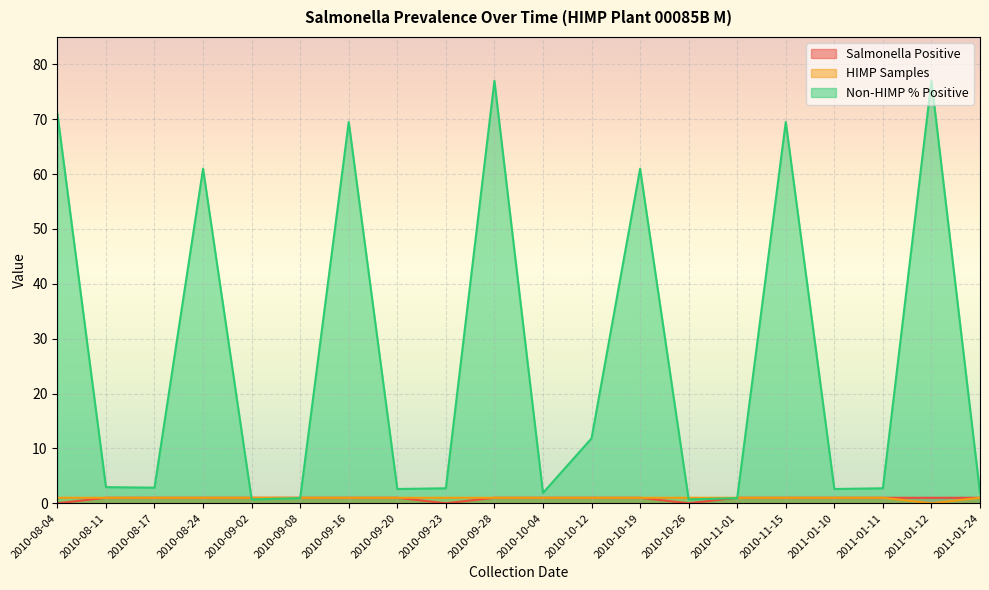

The value of Salmonella Positive at 2010-11-01 is 1.0. True or false?

True